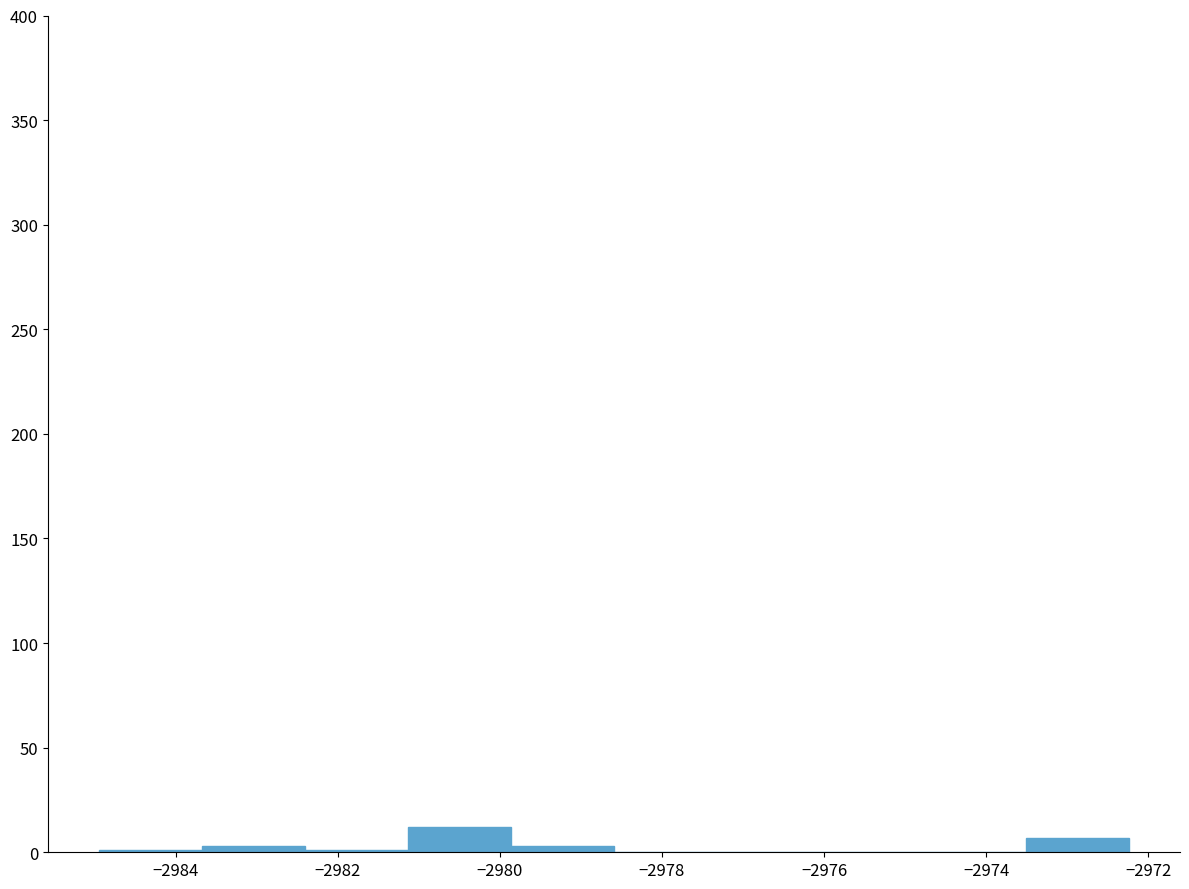

Over which range of the x-axis is the bar tallest?

-2981.2 to -2979.8